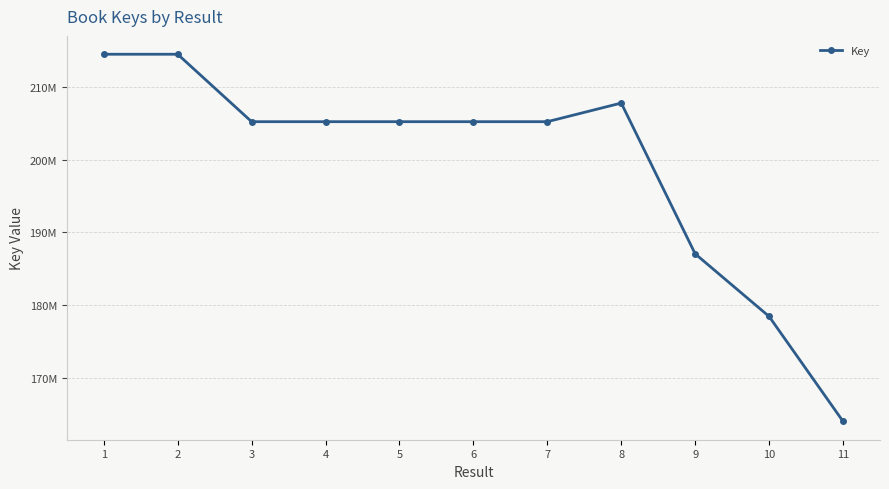

Does the chart have visible grid lines?

Yes